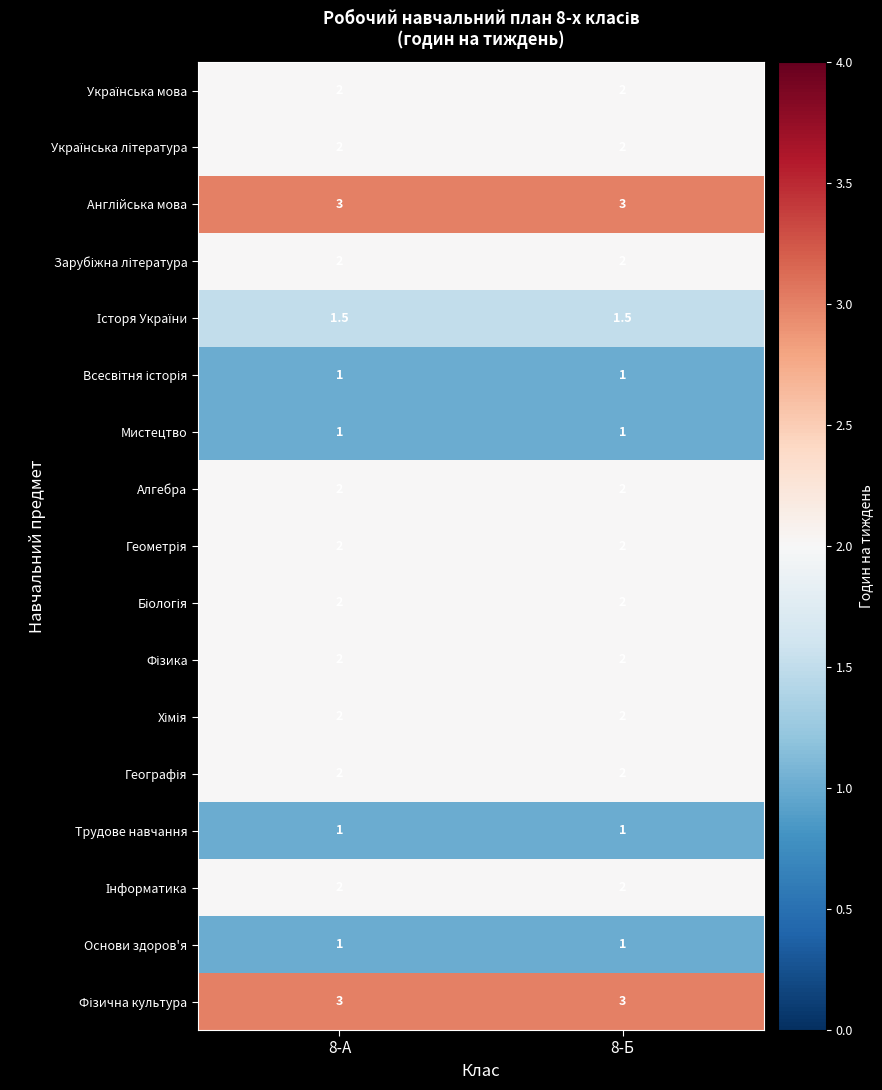

What is the spread (max minus min) of values at 8-А?

2.0